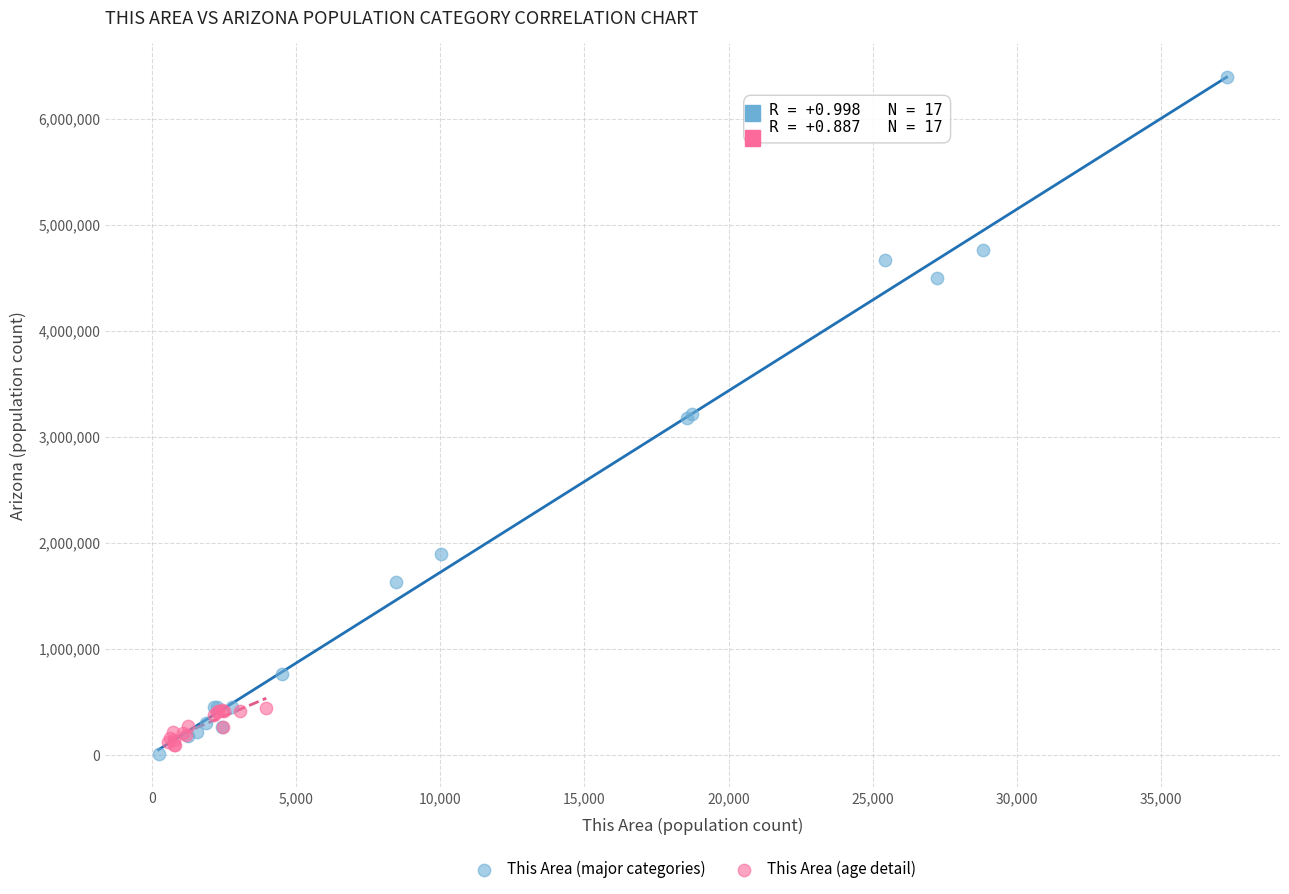

Which series has the largest Y range (max minus min)?

This Area (major categories)